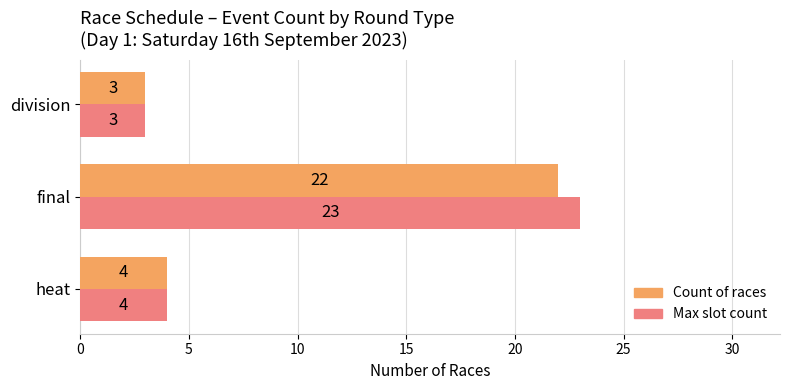

What is the total value across all series at final?

45